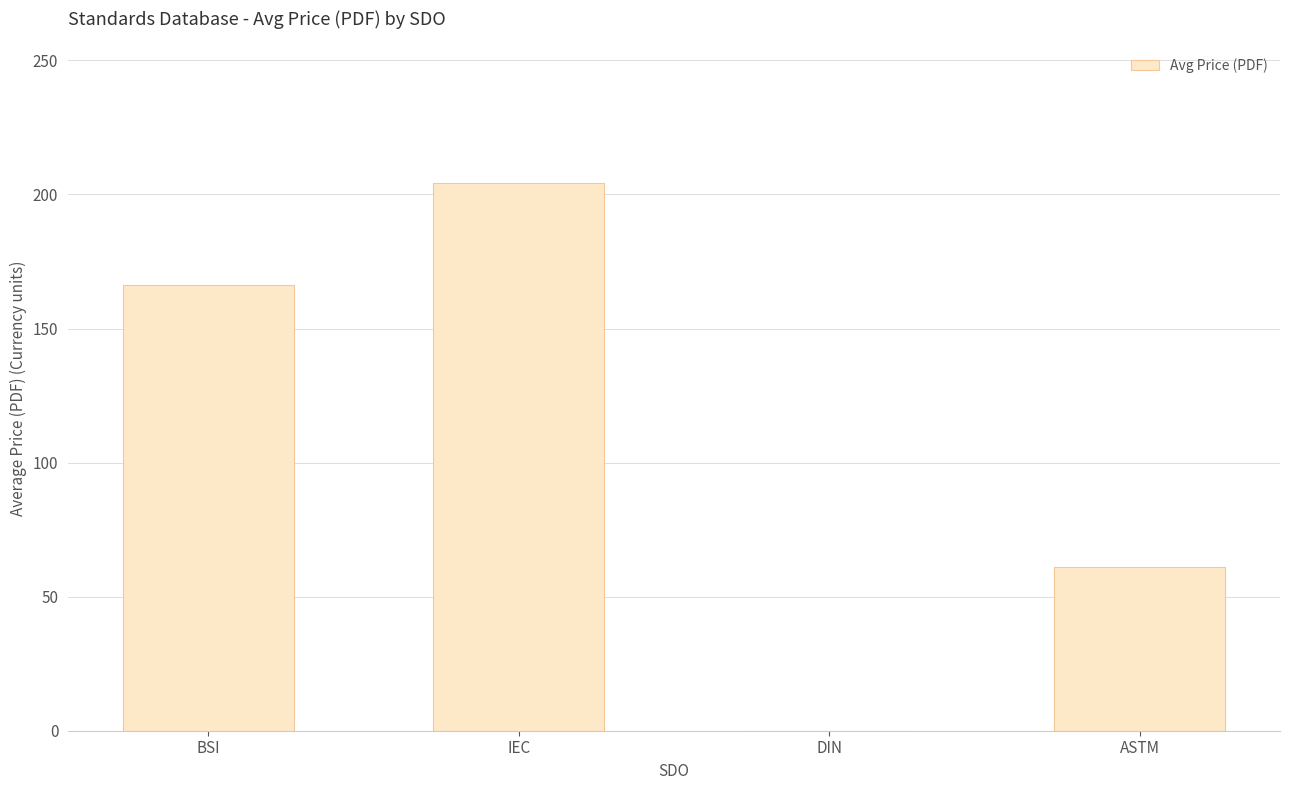

What is the sum of the values at DIN and BSI?

166.2